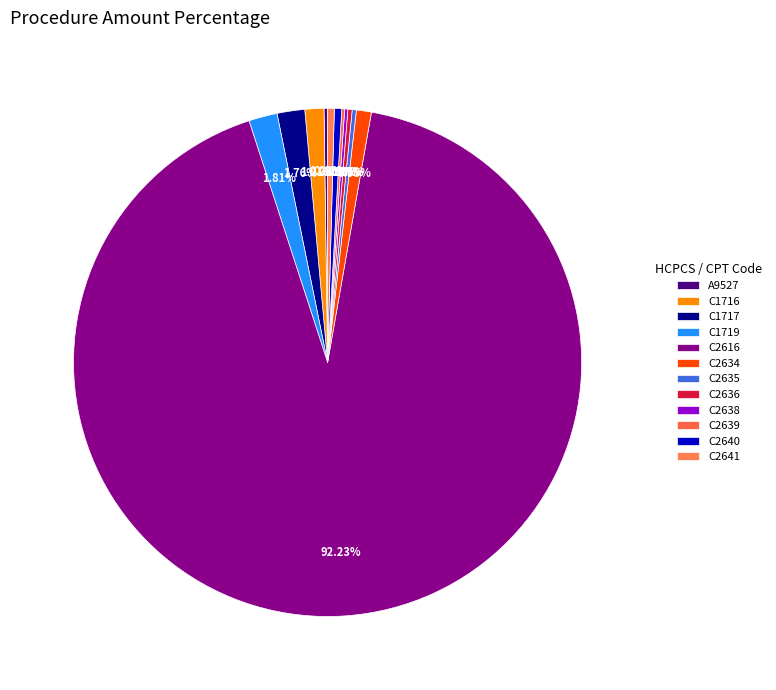

How many slices are in this pie chart?

12